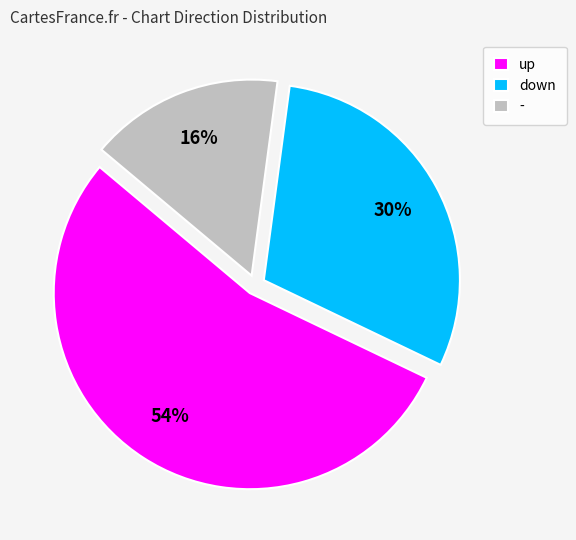

To the nearest percent, what is the average slice percentage?

33%